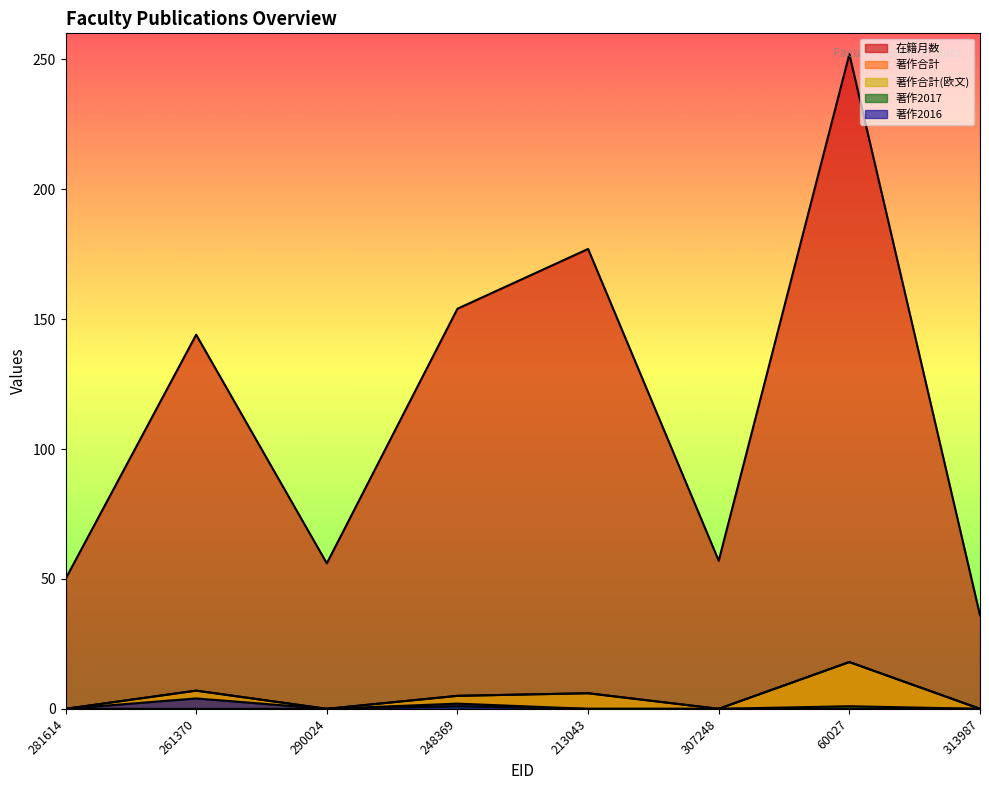

Which series changed the most between 60027 and 313987?

在籍月数